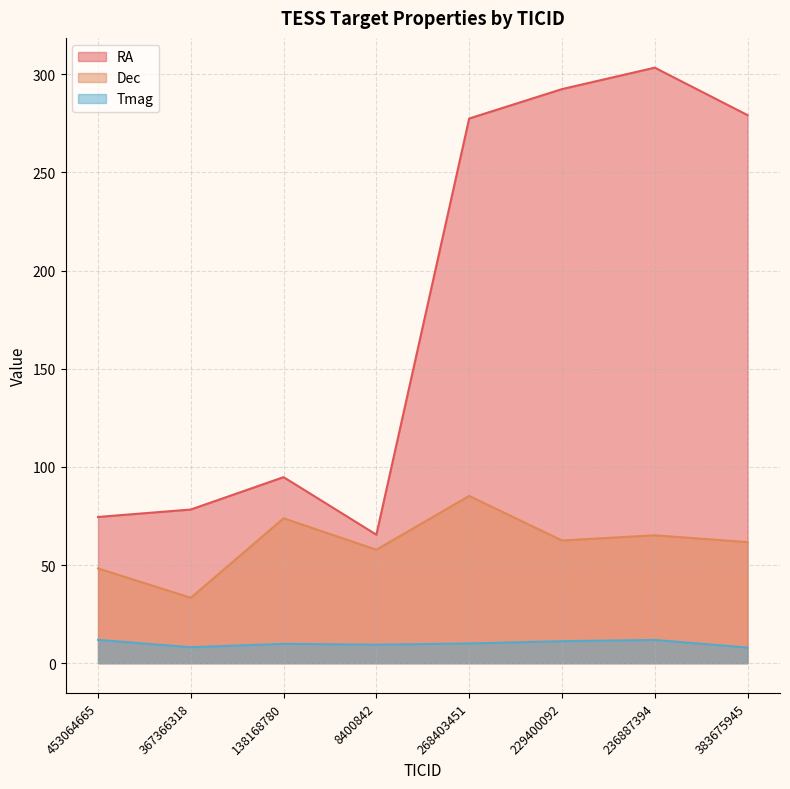

In RA, how many points are lower than both neighbors (excluding endpoints)?

1